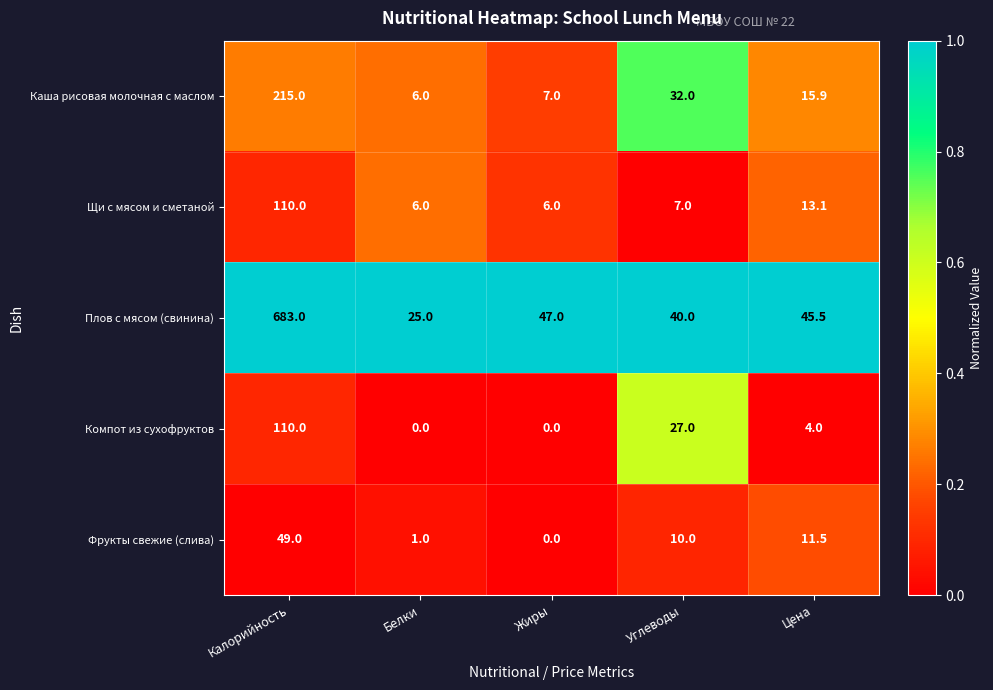

The Щи с мясом и сметаной series shows 11.8 at Углеводы. True or false?

False